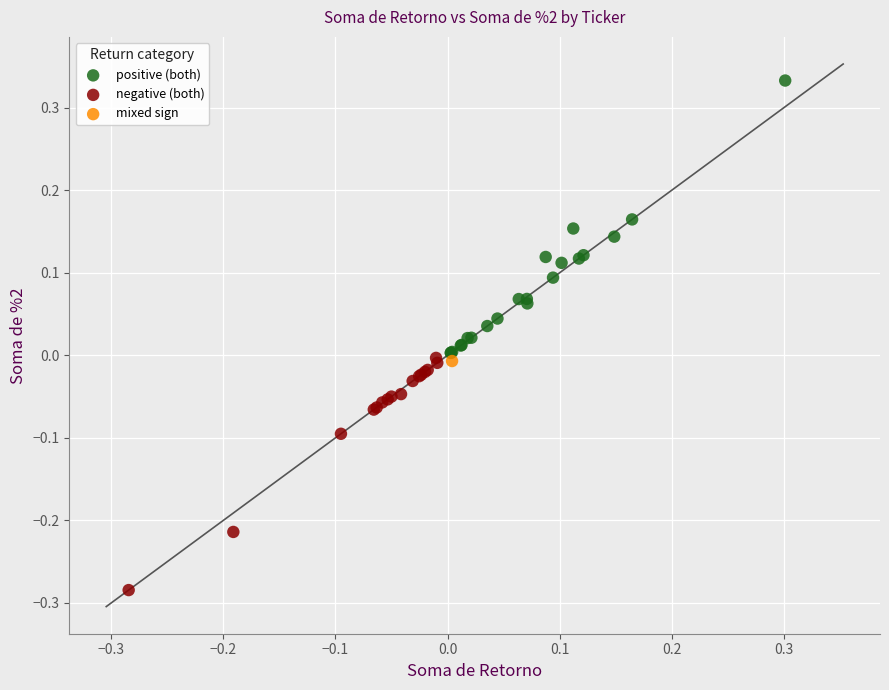

What are all the series names shown in the legend?

positive (both), negative (both), mixed sign